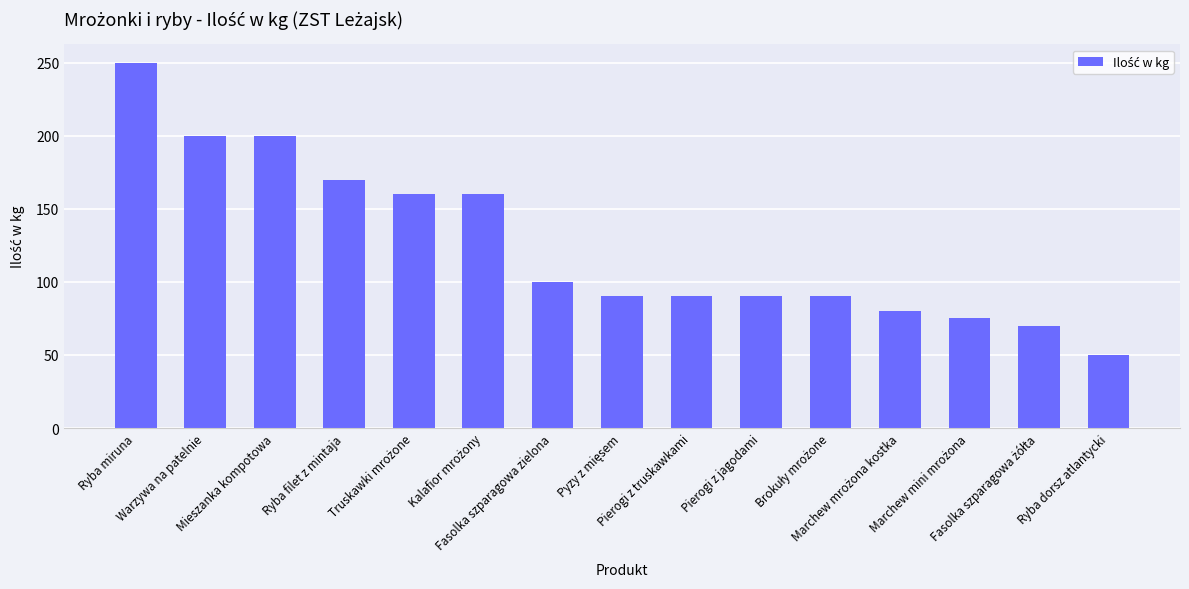

The chart shows a value of 47 at Mieszanka kompotowa. True or false?

False